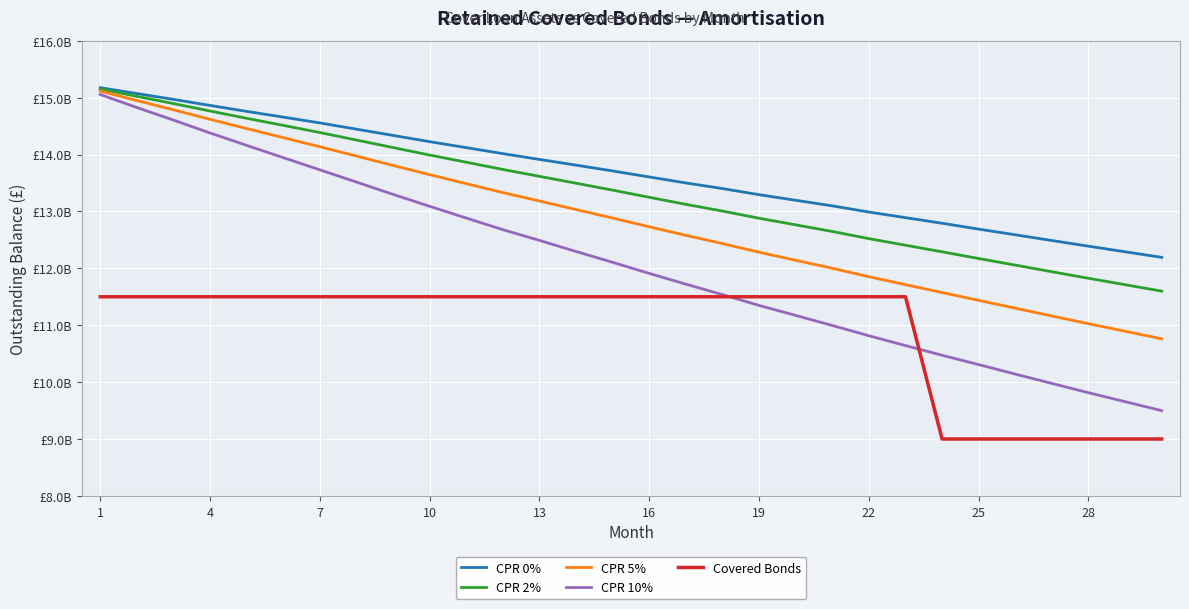

Does the chart display data point markers on the line(s)?

No